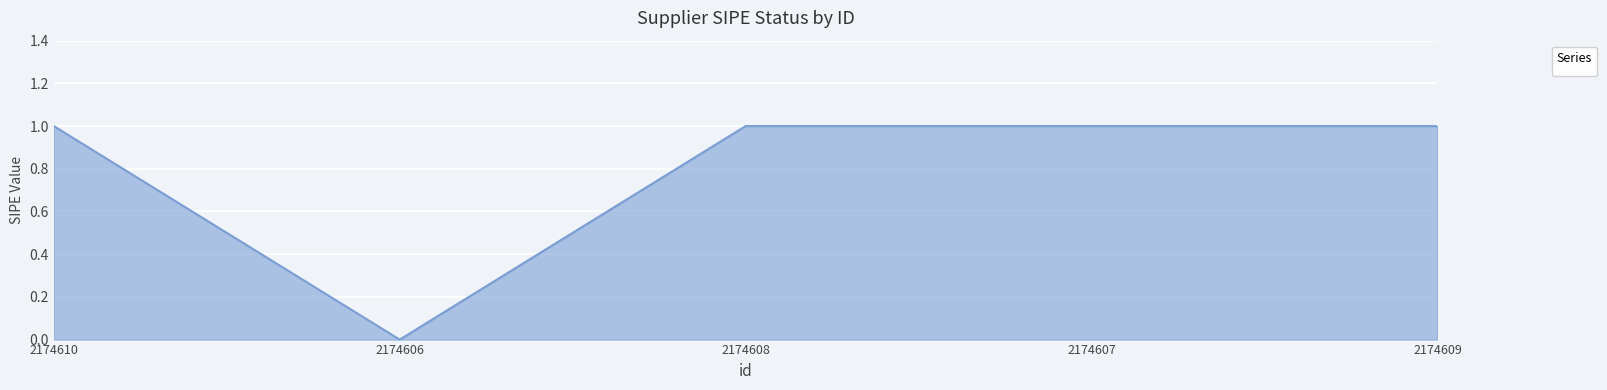

What is the sum of the values at 2174606 and 2174609?

1